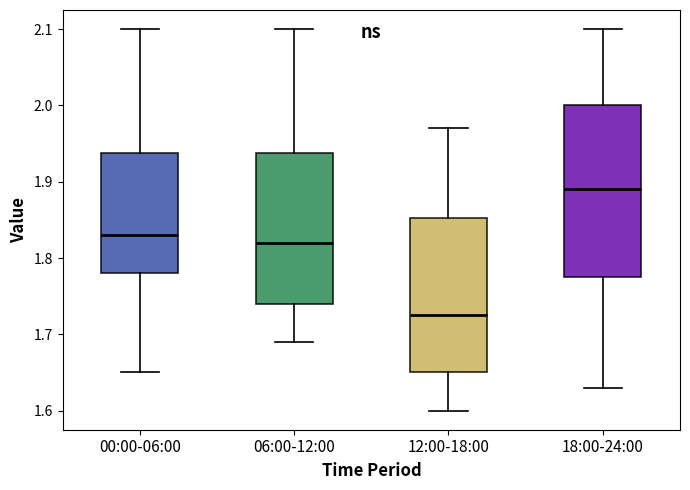

Reading left to right, transcribe this box plot: for each box, give where its median line is, the range the box spans, and where its two whiskers end, as read against the y-axis. The values are not printed on the chart, so give them approximately, as read against the axis.

00:00-06:00: median 1.83, box 1.78 to 1.94, whiskers 1.65 to 2.10
06:00-12:00: median 1.82, box 1.74 to 1.94, whiskers 1.69 to 2.10
12:00-18:00: median 1.73, box 1.65 to 1.85, whiskers 1.60 to 1.97
18:00-24:00: median 1.89, box 1.78 to 2.00, whiskers 1.63 to 2.10